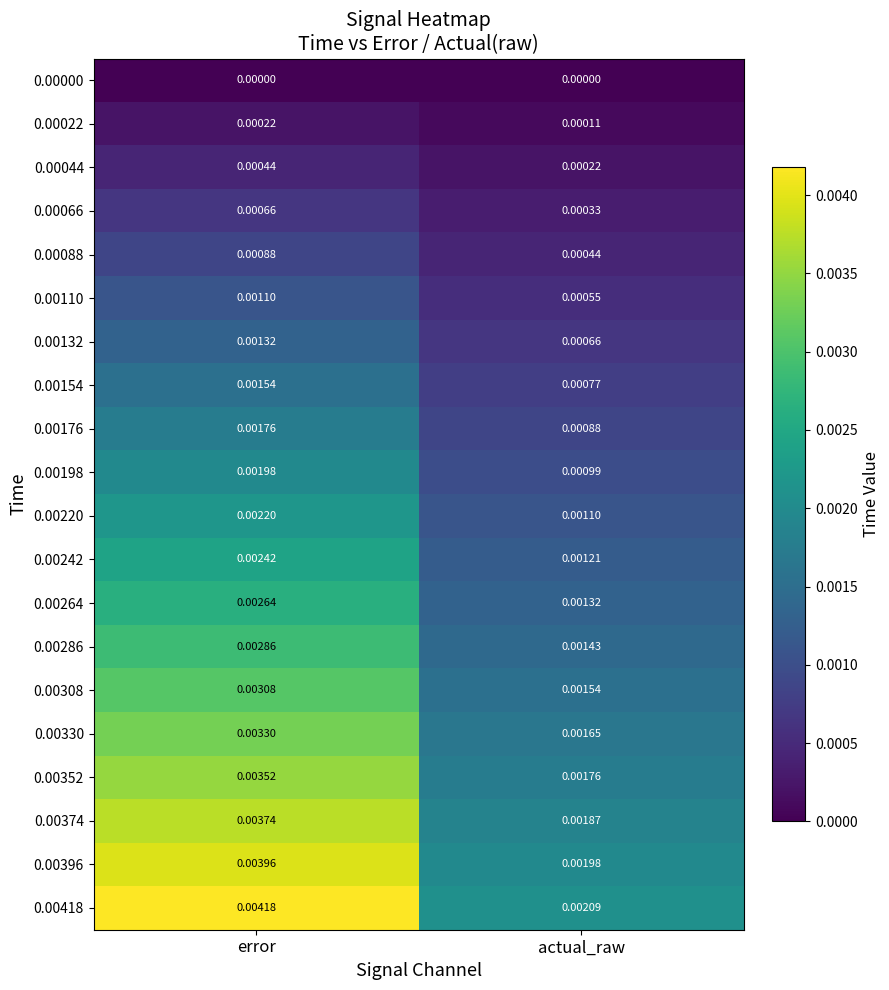

Rank the categories by 0.00088 value from lowest to highest.

actual_raw, error